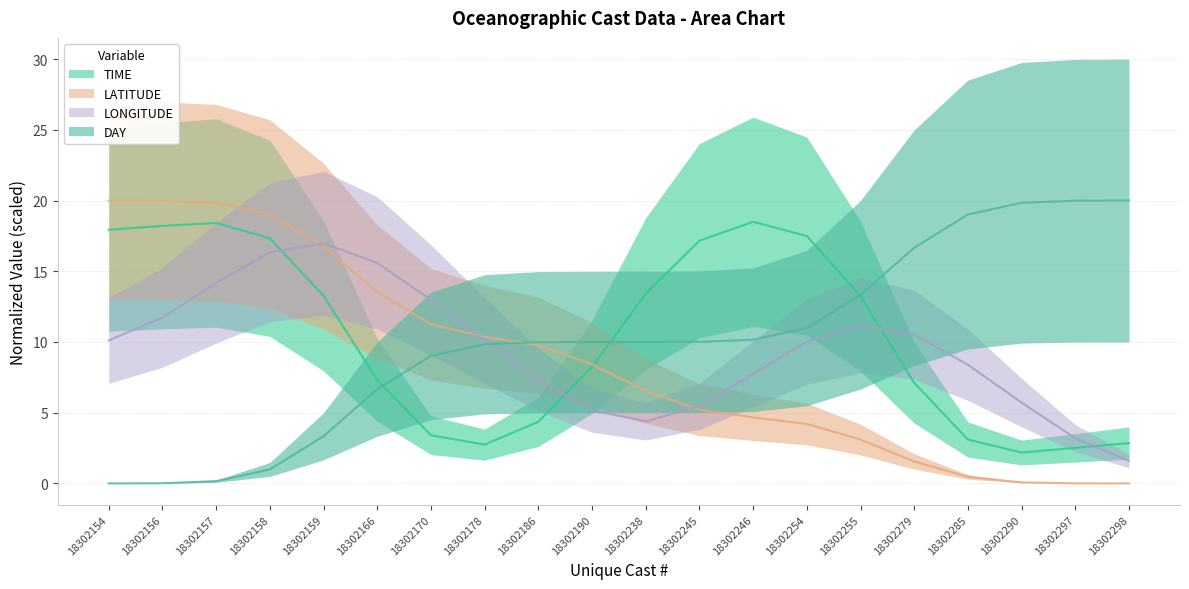

How many data points in LATITUDE are above 8?

10